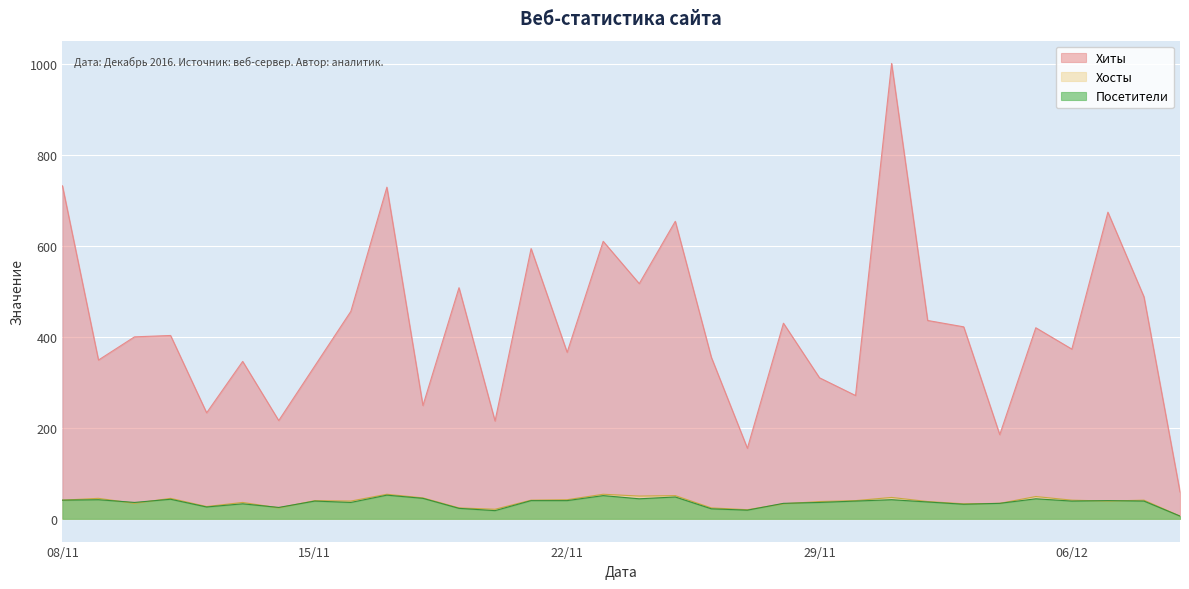

At 2016-11-27, list the series in order from largest to smallest.

Хиты, Хосты, Посетители